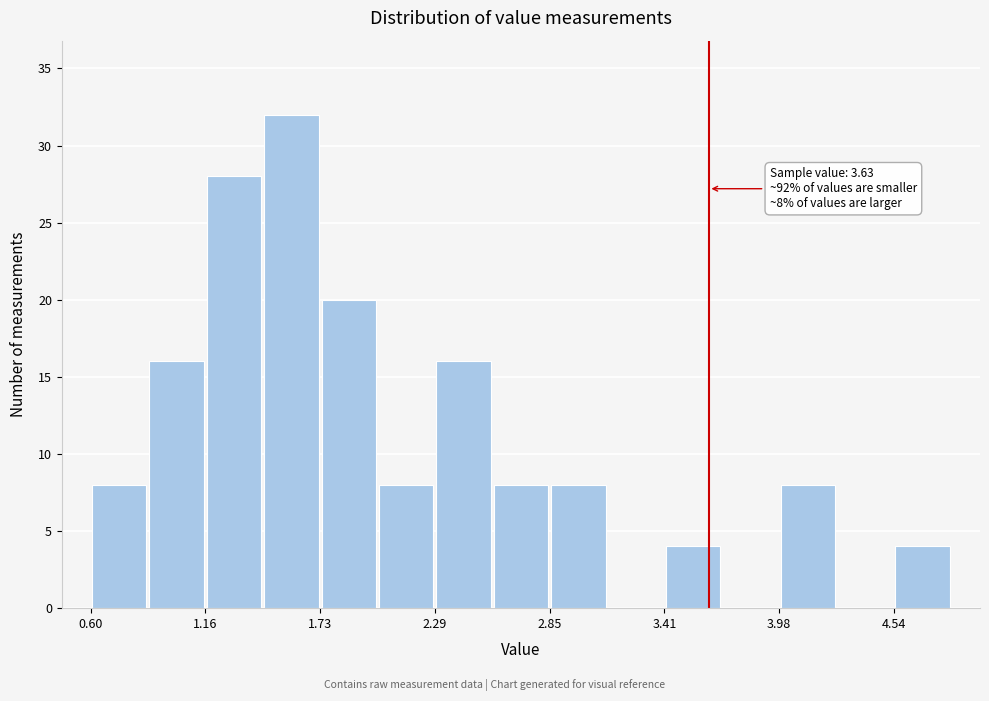

Read against the x-axis, roughly where is the centre of the tallest bar?

1.6